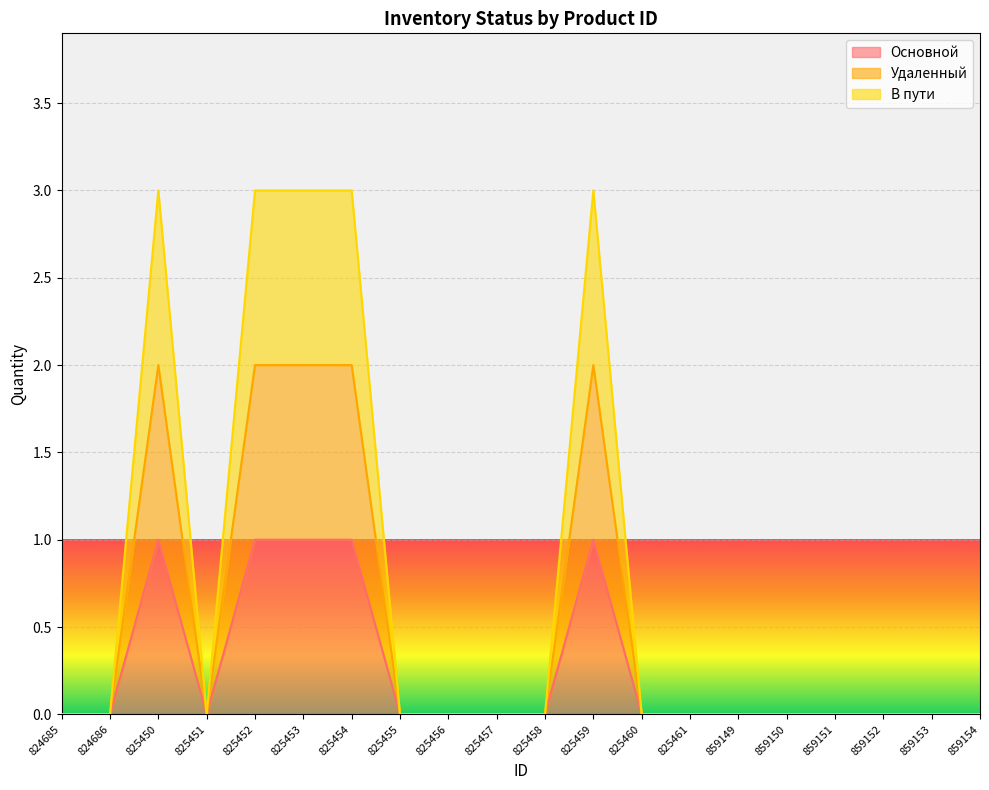

Between 825456 and 825461, which is larger?

825456